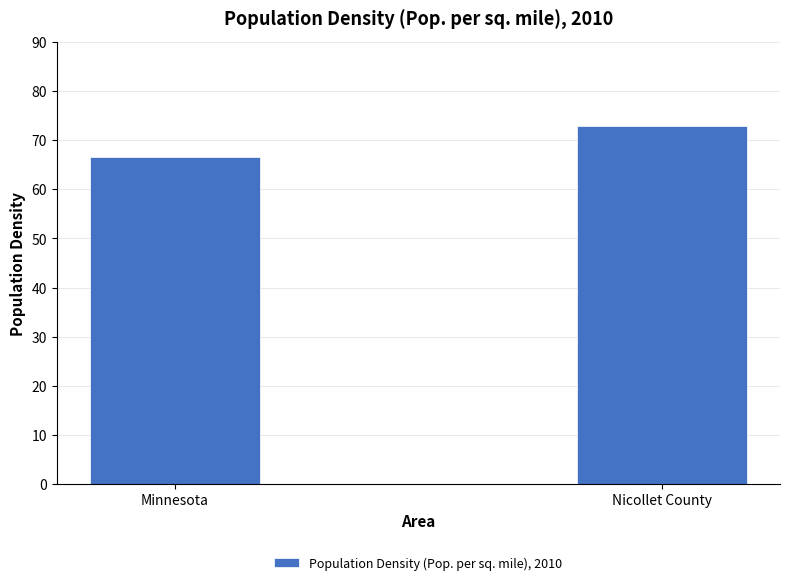

Reading left to right, transcribe all the data shown in this chart.

Minnesota=66.6	Nicollet County=73.0